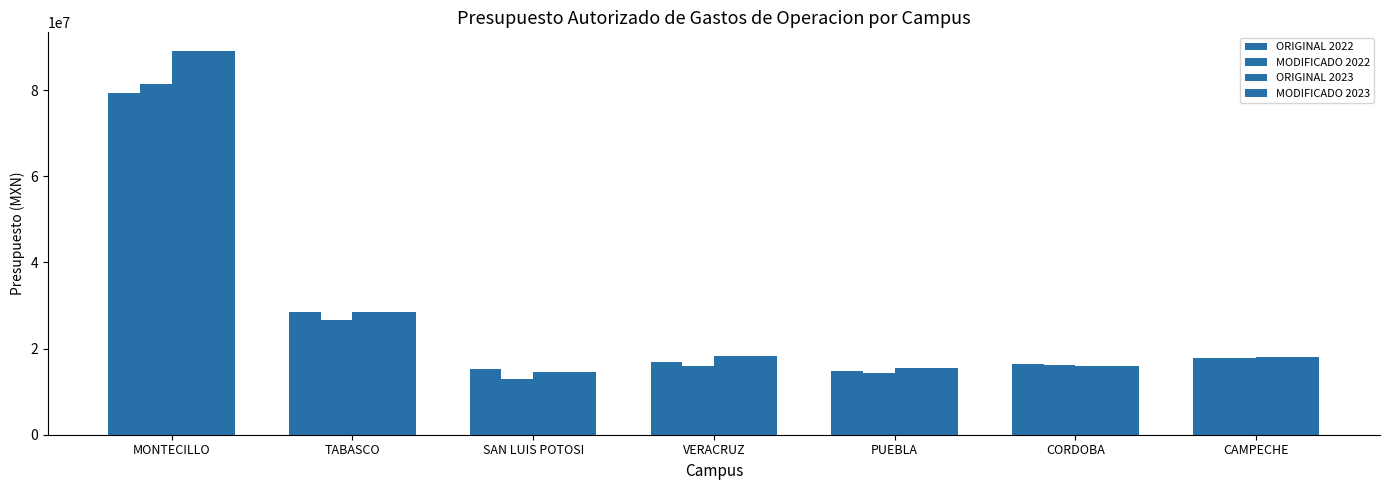

Rank the categories by ORIGINAL 2022 value from lowest to highest.

PUEBLA, SAN LUIS POTOSI, CORDOBA, VERACRUZ, CAMPECHE, TABASCO, MONTECILLO